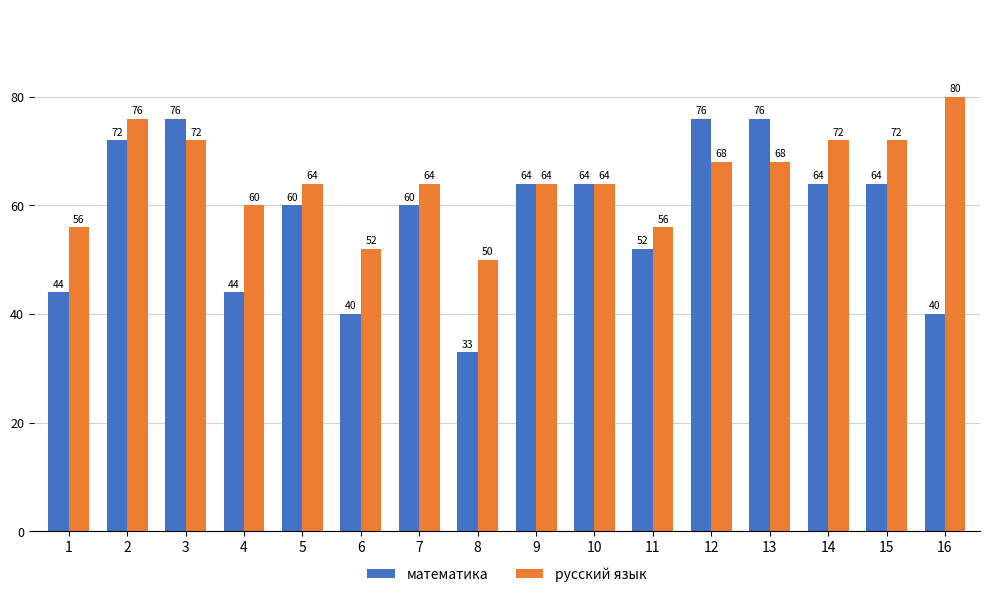

Which series has the largest total across all categories?

русский язык